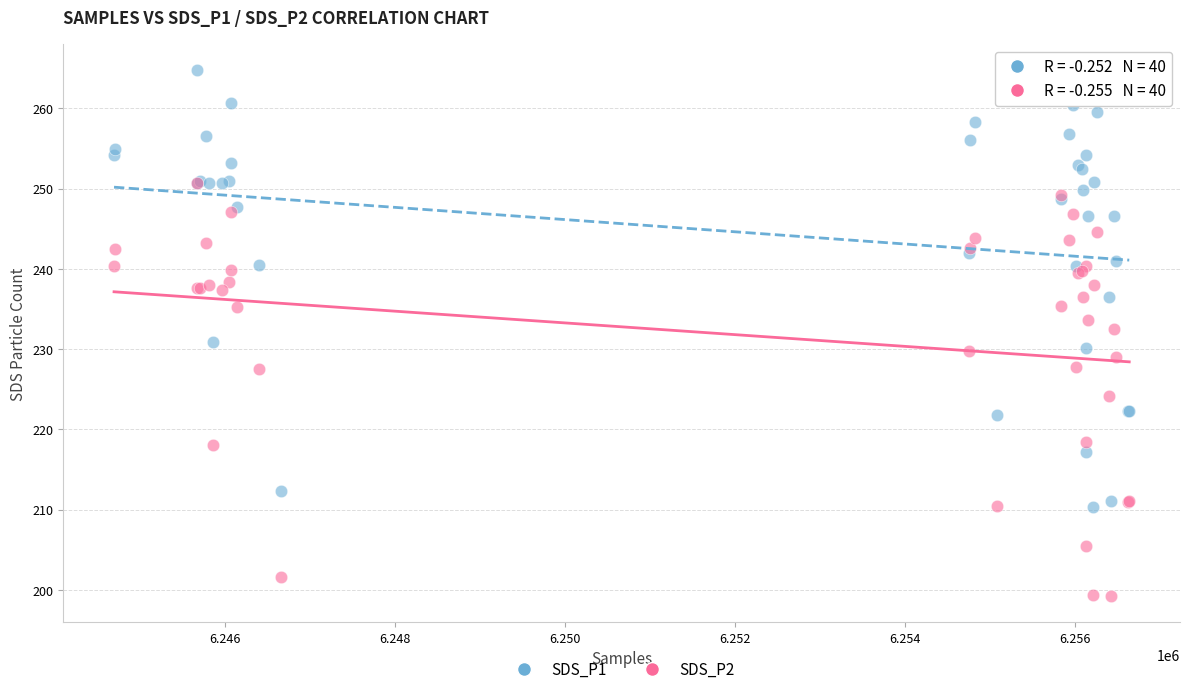

What are all the series names shown in the legend?

SDS_P1, SDS_P2